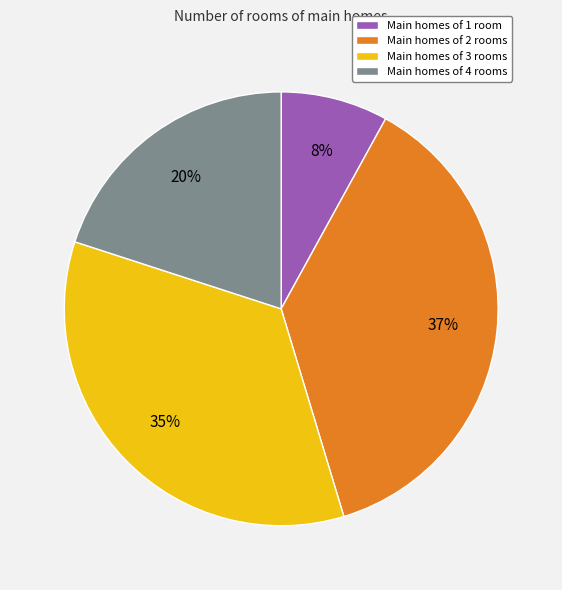

Does any single category account for the majority?

No